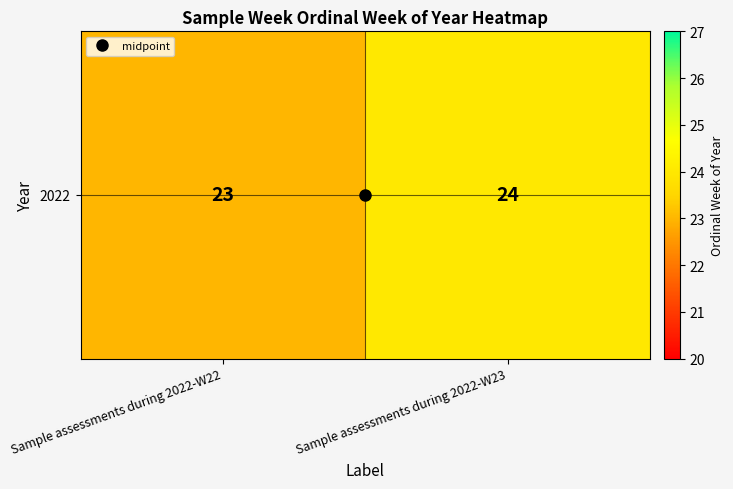

What is the minimum value shown in the chart?

23